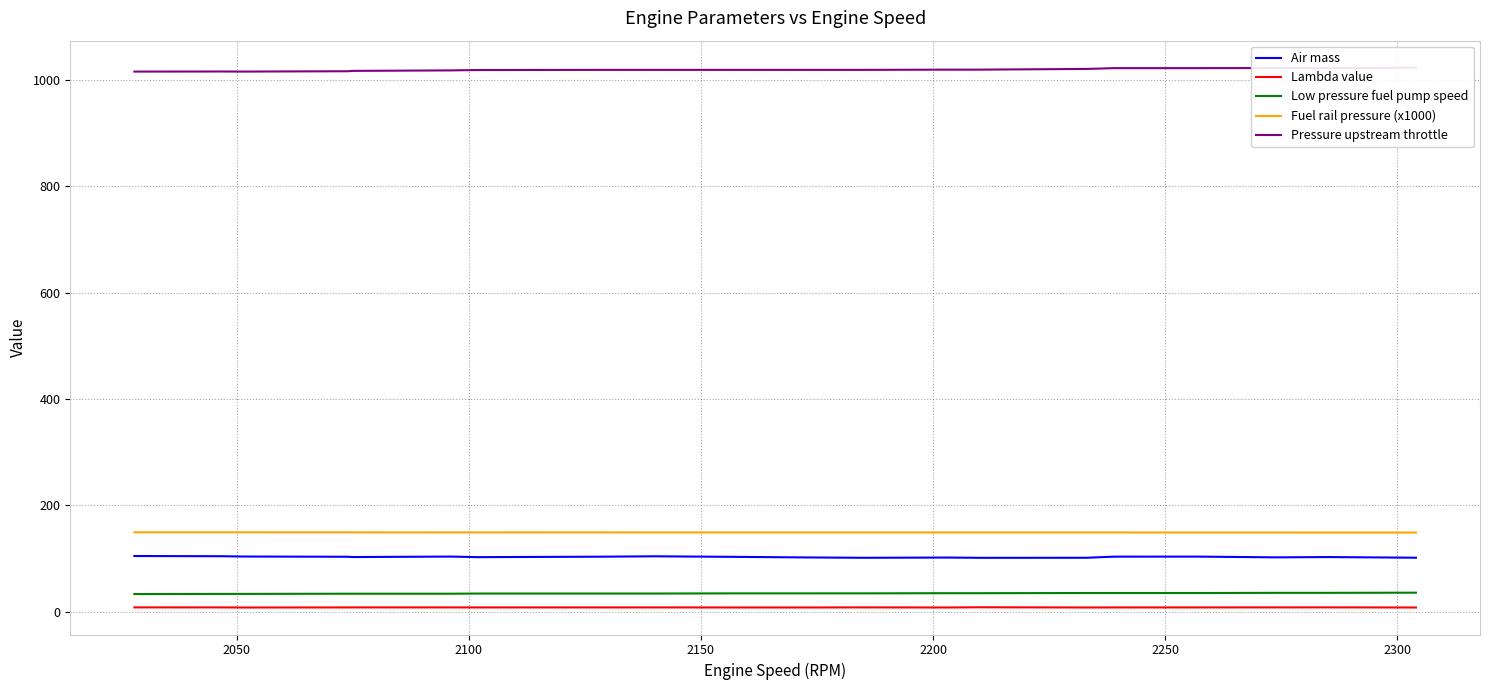

The value of Lambda value at 2200 is 8.3. True or false?

True